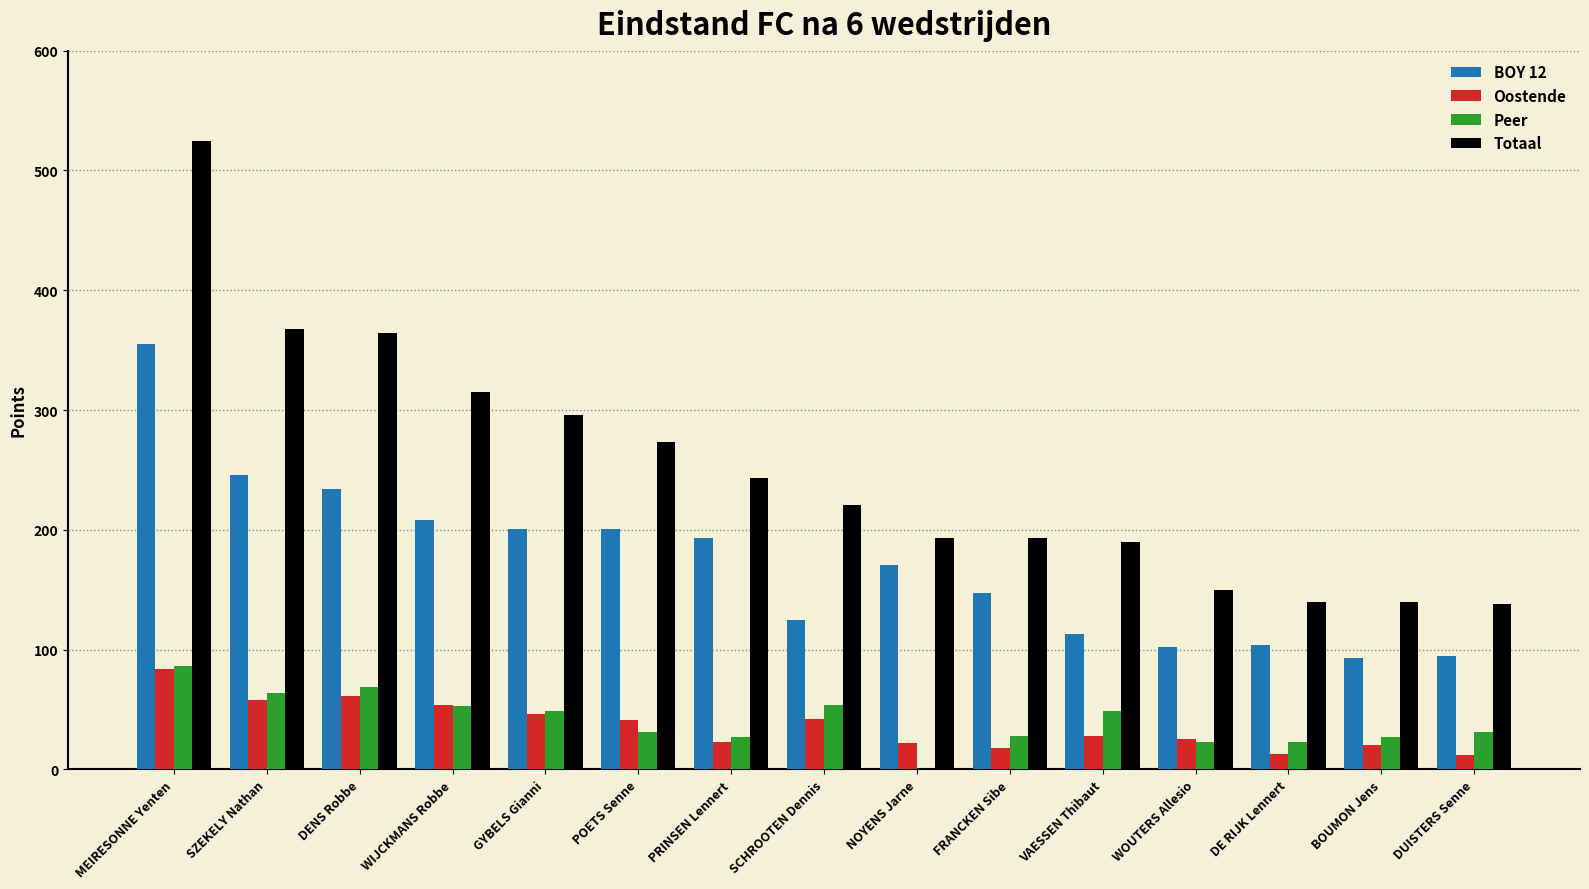

True or false: Totaal has a value of 110 at GYBELS Gianni.

False